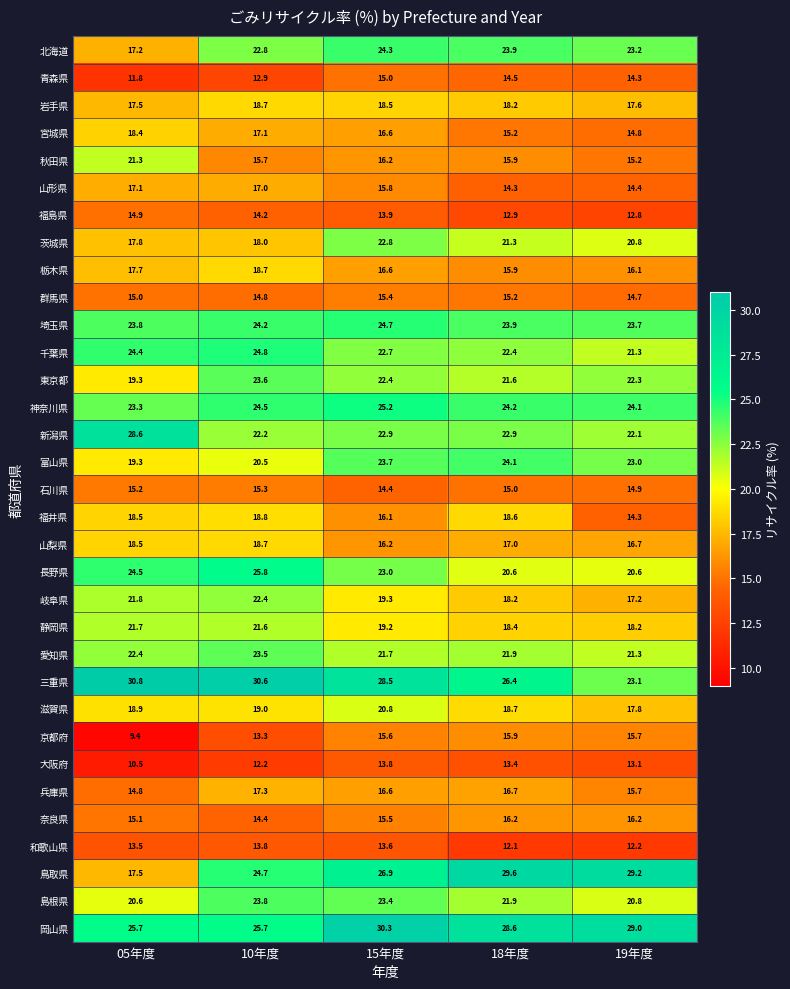

Which category has the lowest value across all series?

05年度